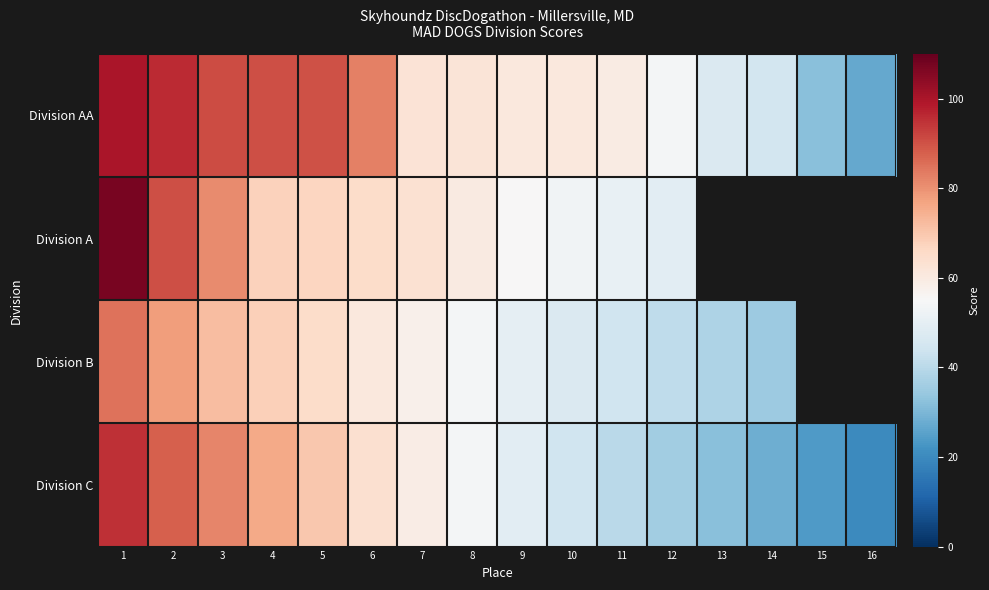

Is it true that Division AA equals 61.0 at 4?

False